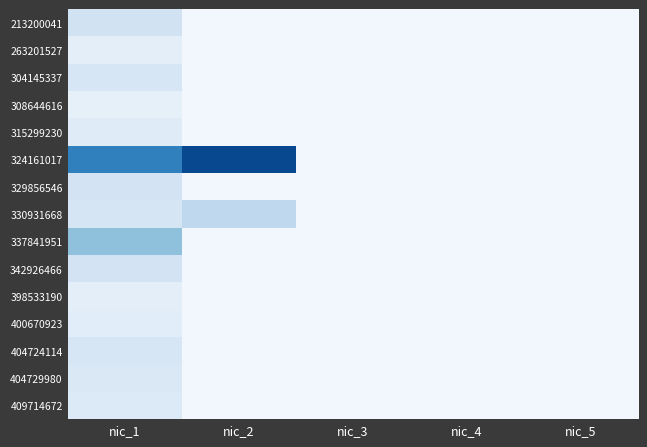

What is the total value across all series at nic_4?

75